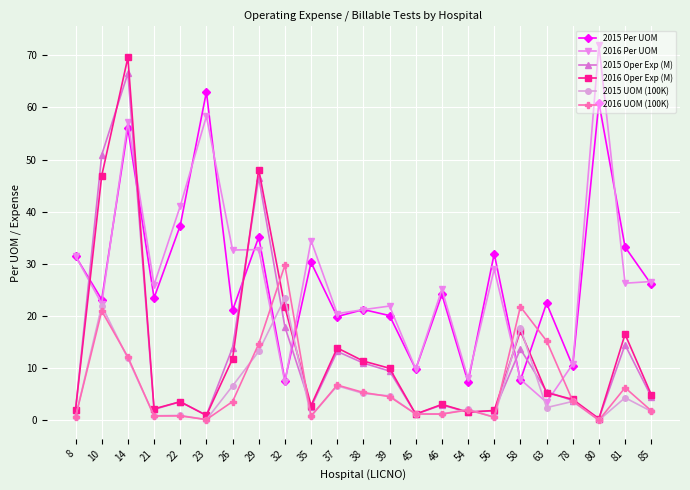

Which series changed the most between 14 and 26?

2016 Oper Exp (M)